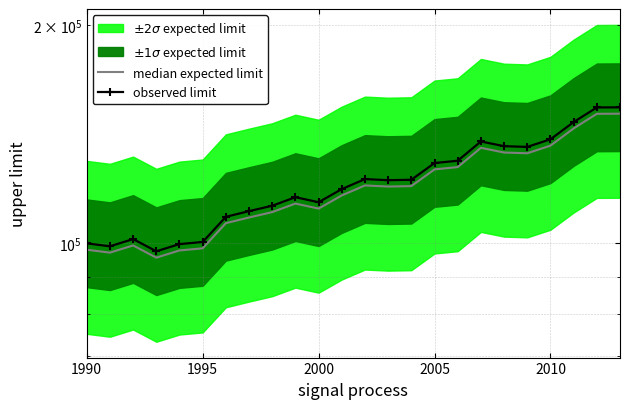

Reading left to right, transcribe all the data shown in this chart.

median expected limit: 98000.0	97100.3	99347.2	95562.8	97779.0	98433.9	106637.6	108581.7	110463.6	113504.7	111705.3	116470.9	120236.2	119814.5	119980.6	126538.1	127460.8	135522.7	133506.9	133197.7	136459.7	144138.4	151005.2	151069.3
observed limit: 100000.0	99082.0	101374.7	97513.1	99774.4	100442.8	108813.9	110797.7	112718.0	115821.1	113985.0	118847.9	122690.1	122259.7	122429.2	129120.5	130062.0	138288.4	136231.6	135916.0	139244.6	147080.0	154086.9	154152.3